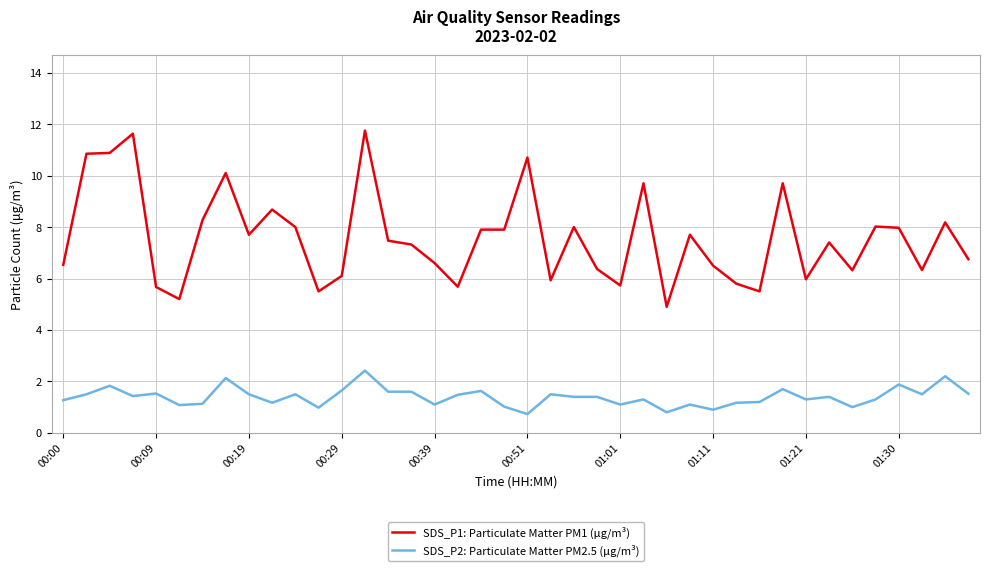

True or false: SDS_P1: Particulate Matter PM1 (μg/m³) and SDS_P2: Particulate Matter PM2.5 (μg/m³) intersect in this chart.

False